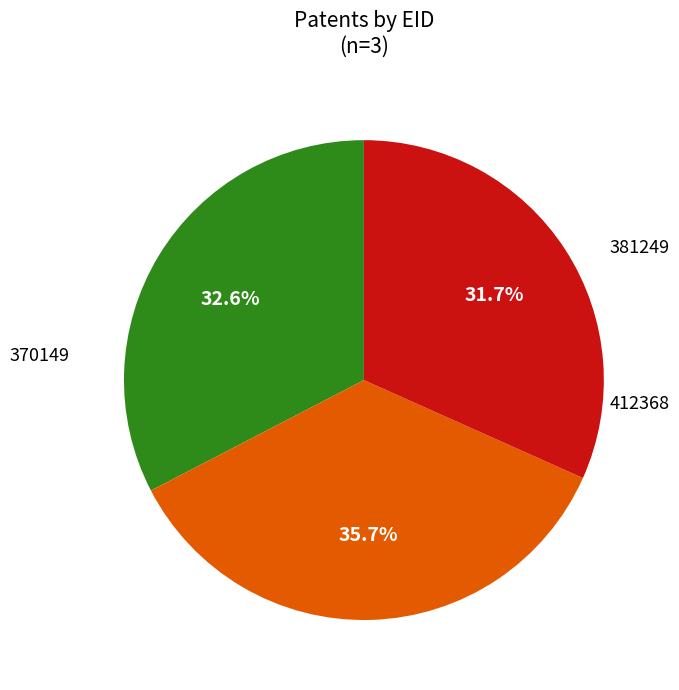

Is there any slice that represents more than half of the pie?

No